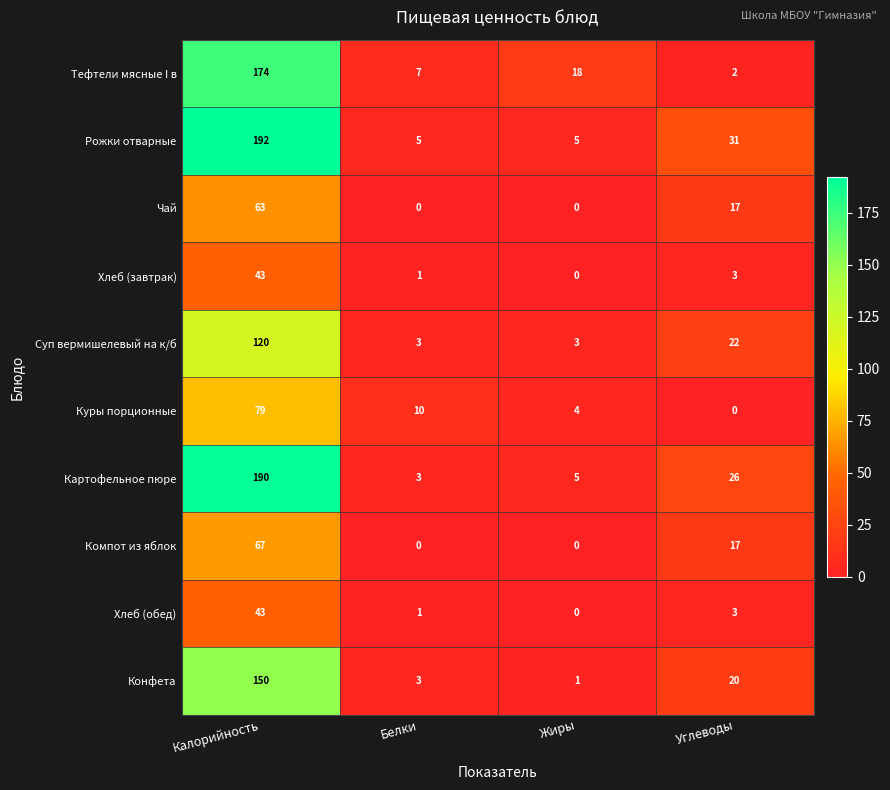

At which category is the sum across all series the highest?

Калорийность